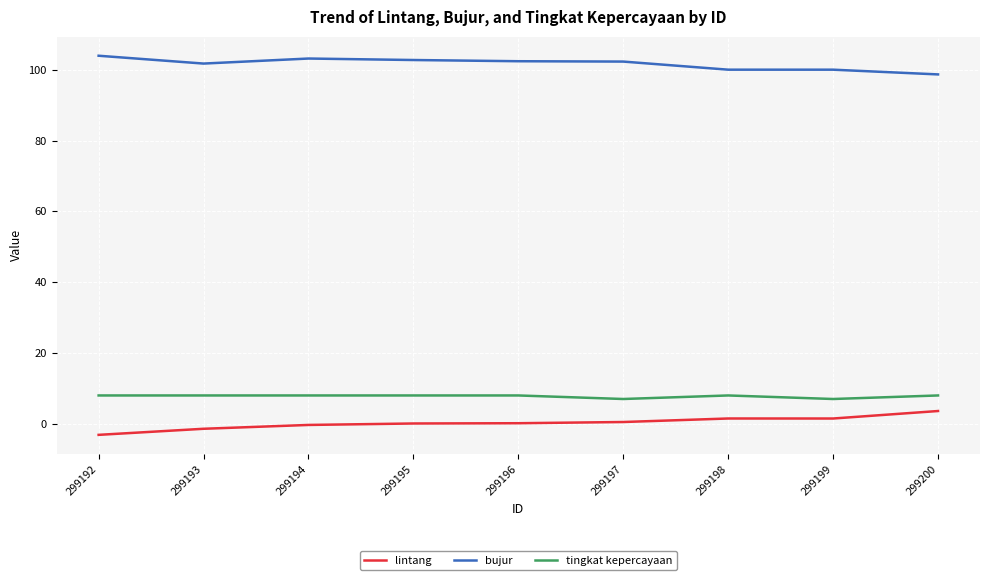

True or false: tingkat kepercayaan and bujur cross at least once.

False